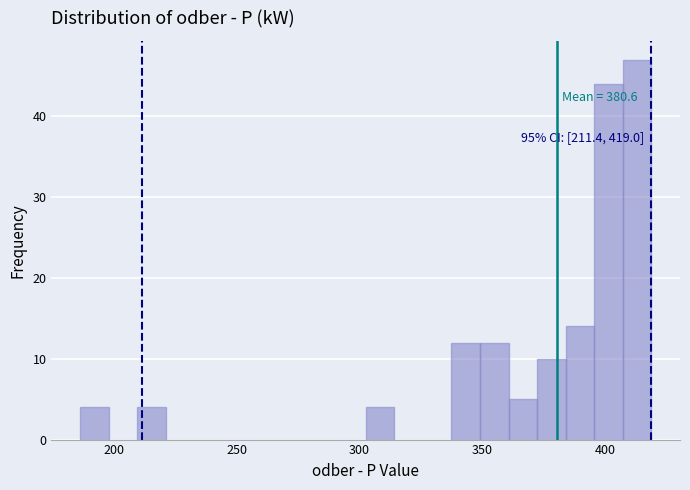

Read against the x-axis, roughly where is the centre of the tallest bar?

415